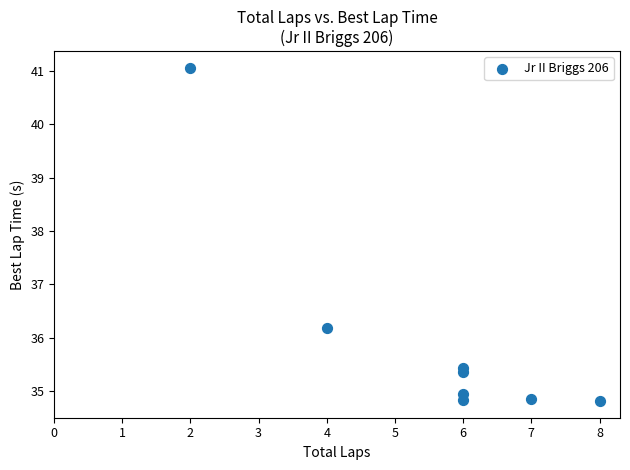

What Y value in the scatter plot is closest to 37?

36.2